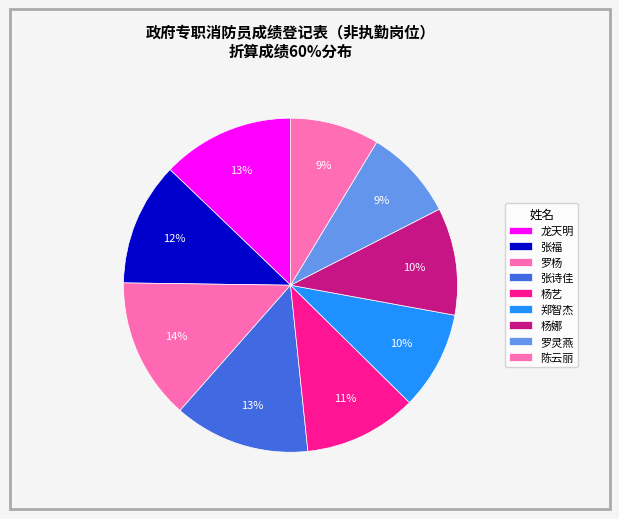

What is the ratio of the value at 杨娜 to the value at 陈云丽?

1.2